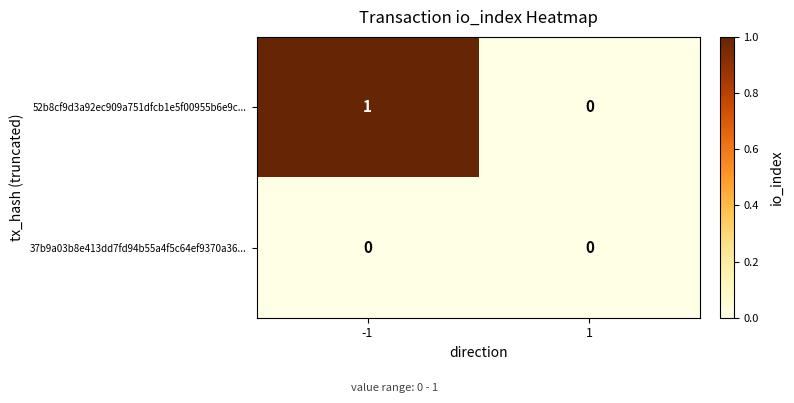

Reading left to right, extract all data points from this chart.

52b8cf9d3a92ec909a751dfcb1e5f00955b6e9c...: -1=1	1=0
37b9a03b8e413dd7fd94b55a4f5c64ef9370a36...: -1=0	1=0